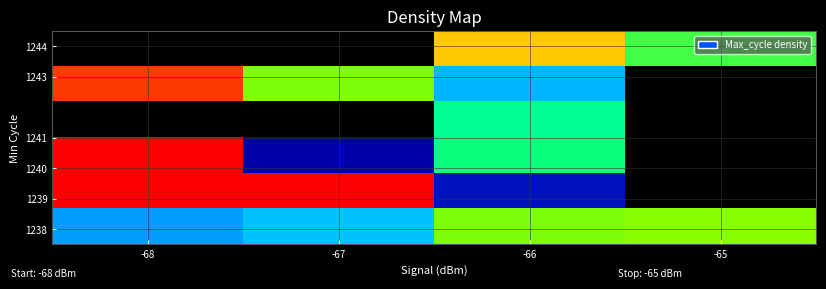

What is the spread (max minus min) of values at -66?

5978.0